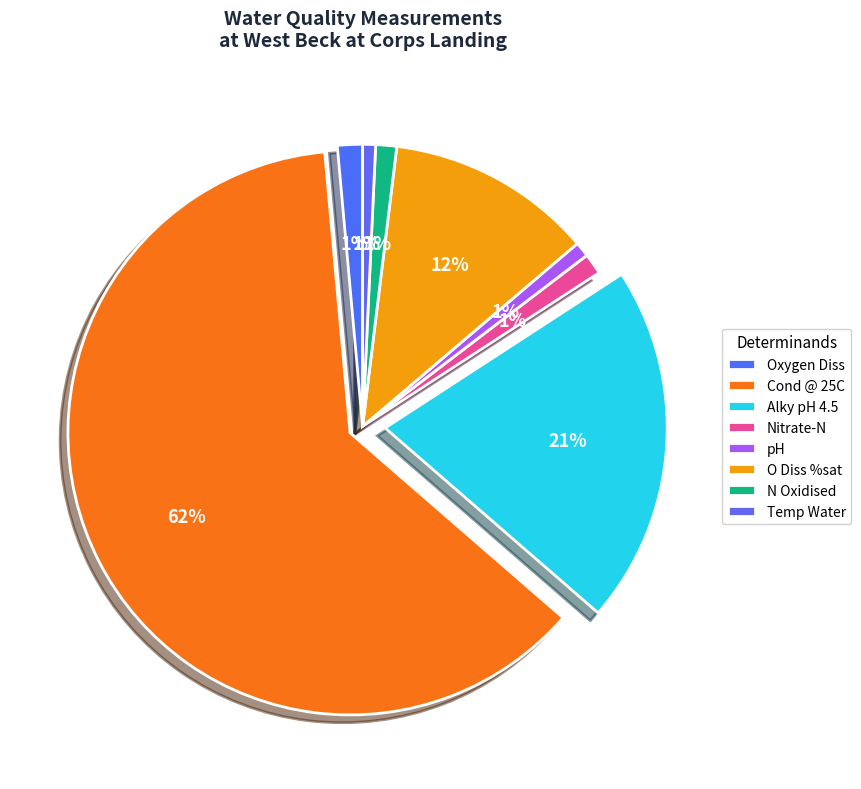

What is the change in value from Oxygen Diss to N Oxidised?

-2.2